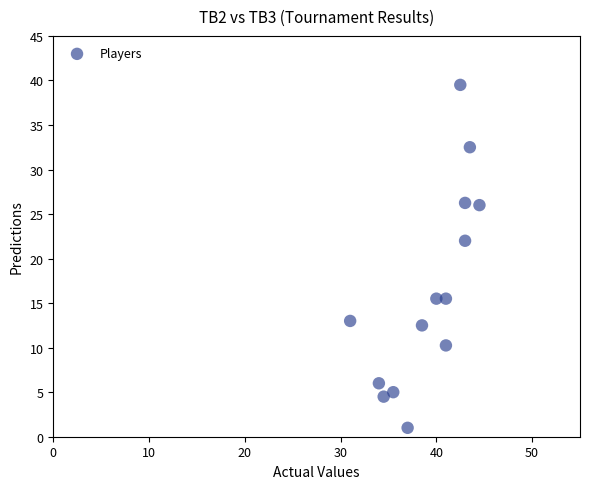

What is the range of X values (max minus min)?

13.5